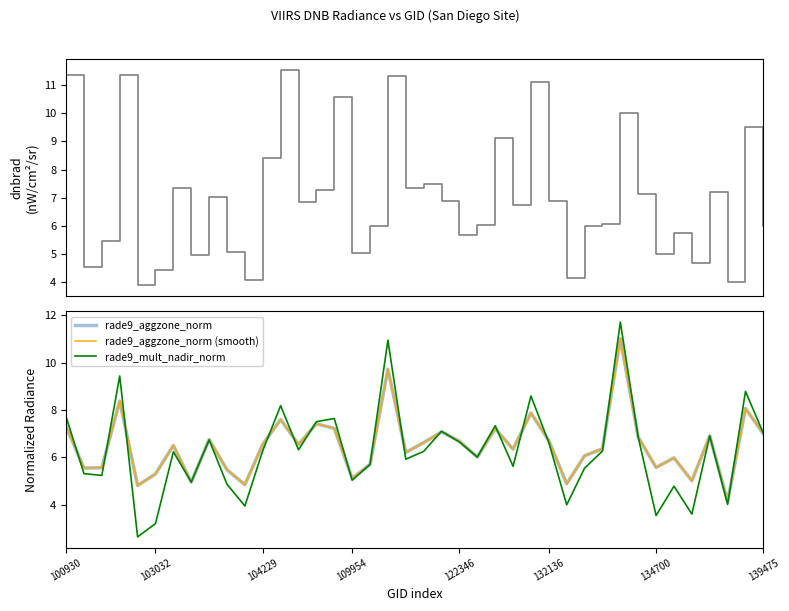

At which category is the sum across all series the highest?

31